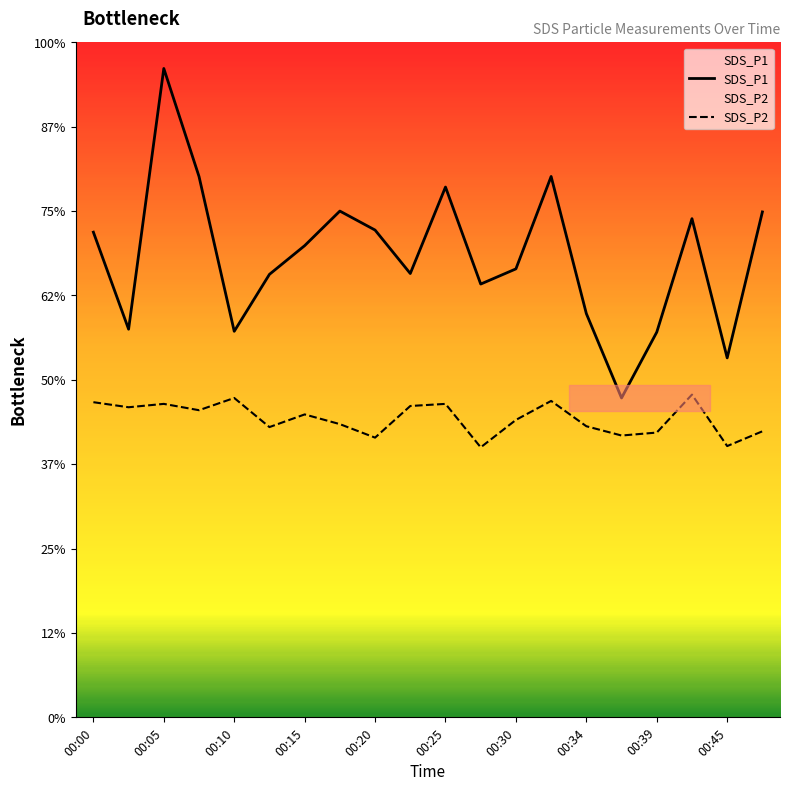

Reading left to right, list all the values displayed in this chart.

SDS_P1: 11.5	9.2	15.4	12.8	9.2	10.5	11.2	12.0	11.6	10.5	12.6	10.3	10.6	12.8	9.6	7.6	9.1	11.8	8.5	12.0
SDS_P2: 7.5	7.3	7.4	7.3	7.6	6.9	7.2	7.0	6.6	7.4	7.4	6.4	7.0	7.5	6.9	6.7	6.8	7.7	6.4	6.8